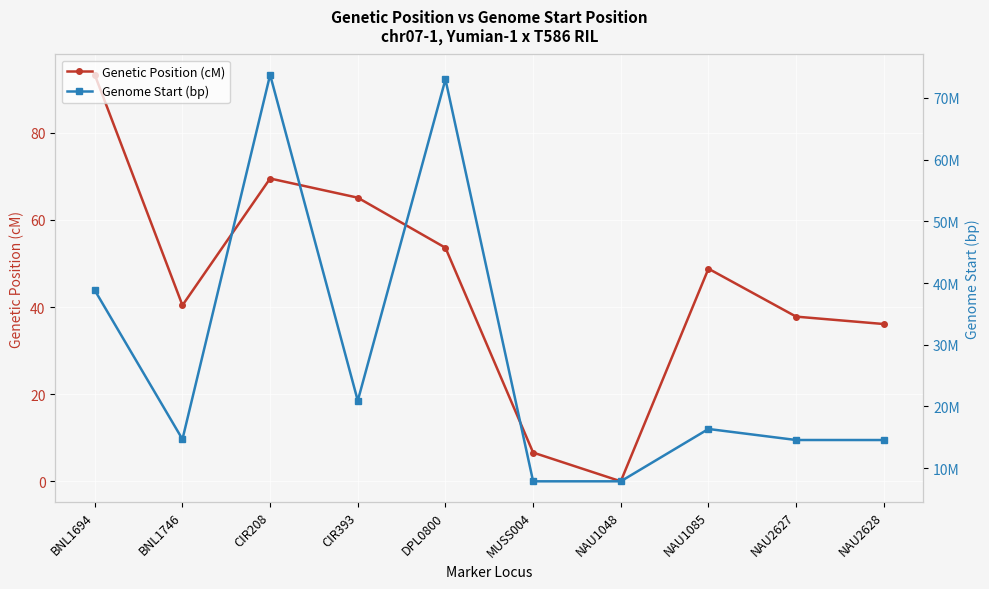

Which series has the largest range (max minus min)?

Genome Start (bp)